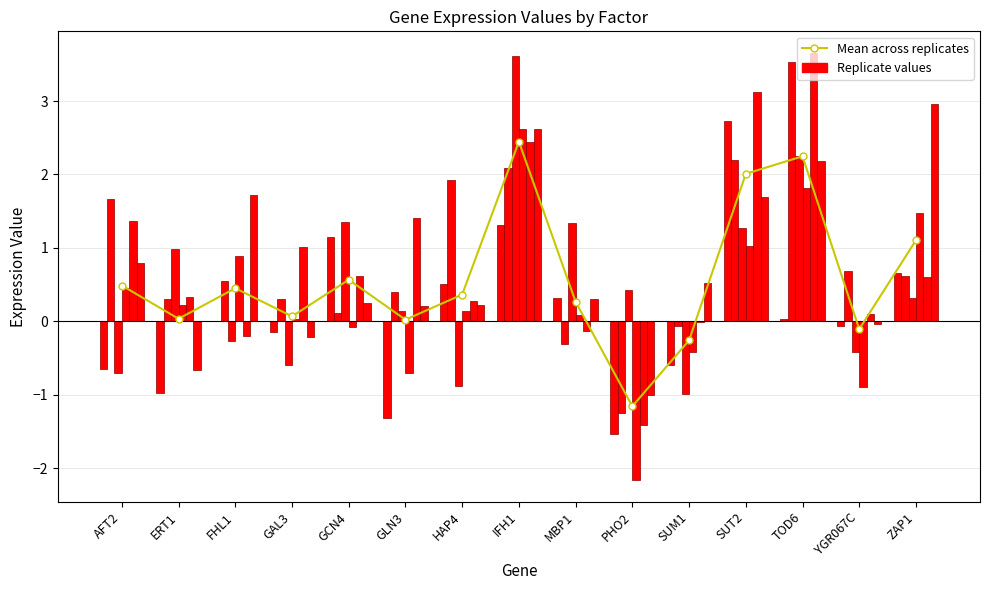

List the labels in order of 15_rep1 value, smallest first.

PHO2, GLN3, ERT1, AFT2, SUM1, GAL3, YGR067C, FHL1, TOD6, MBP1, HAP4, ZAP1, GCN4, IFH1, SUT2